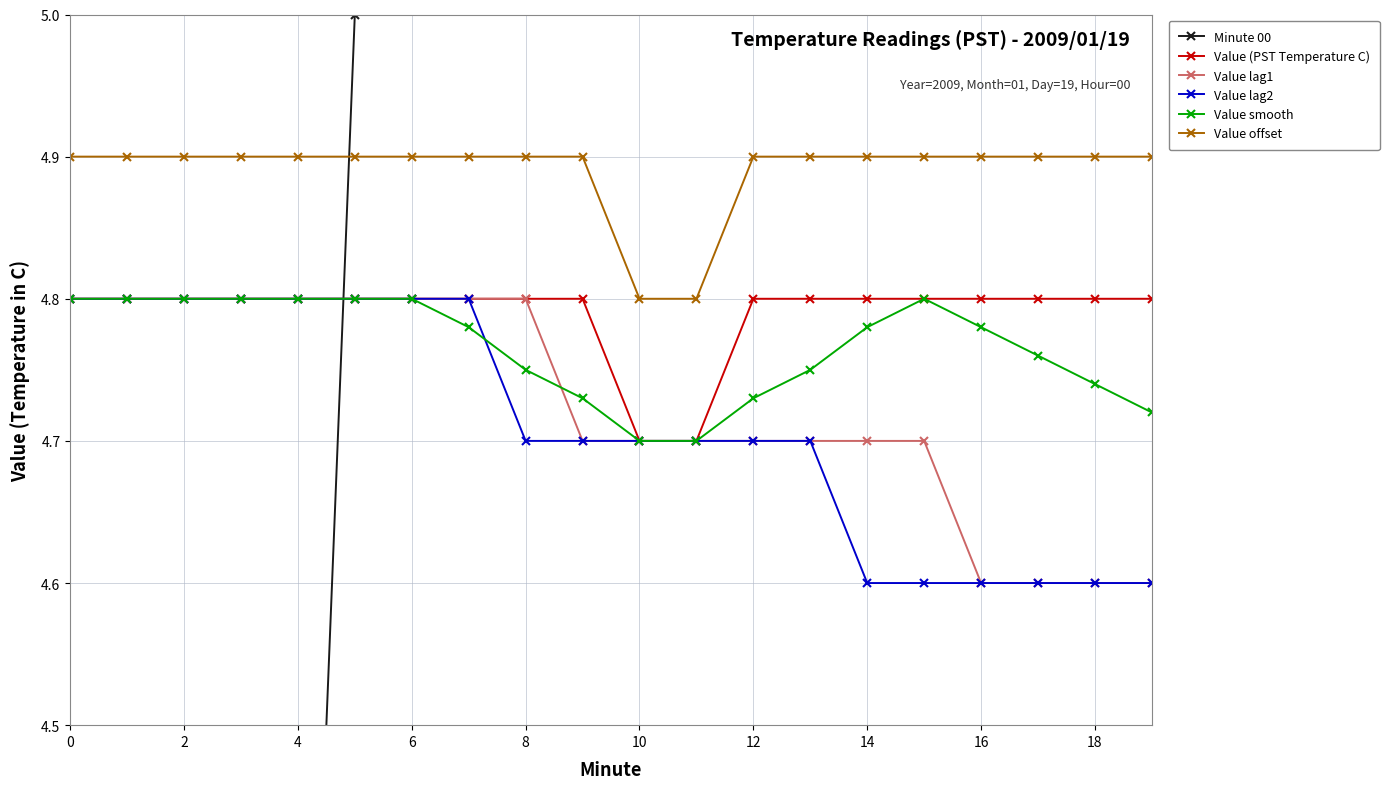

What is the difference between the maximum and minimum values in the Value offset series?

0.1